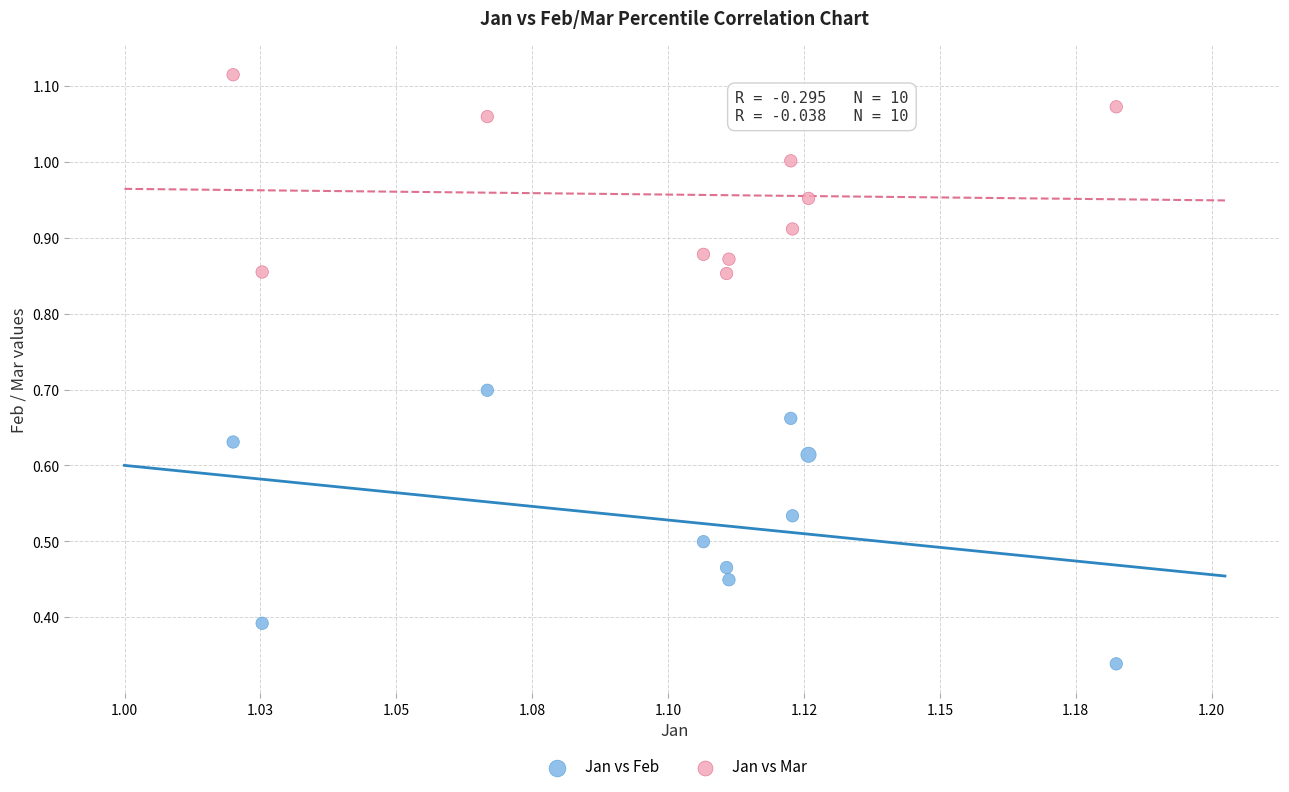

Across all data points, what is the range of Y values (max minus min)?

0.8